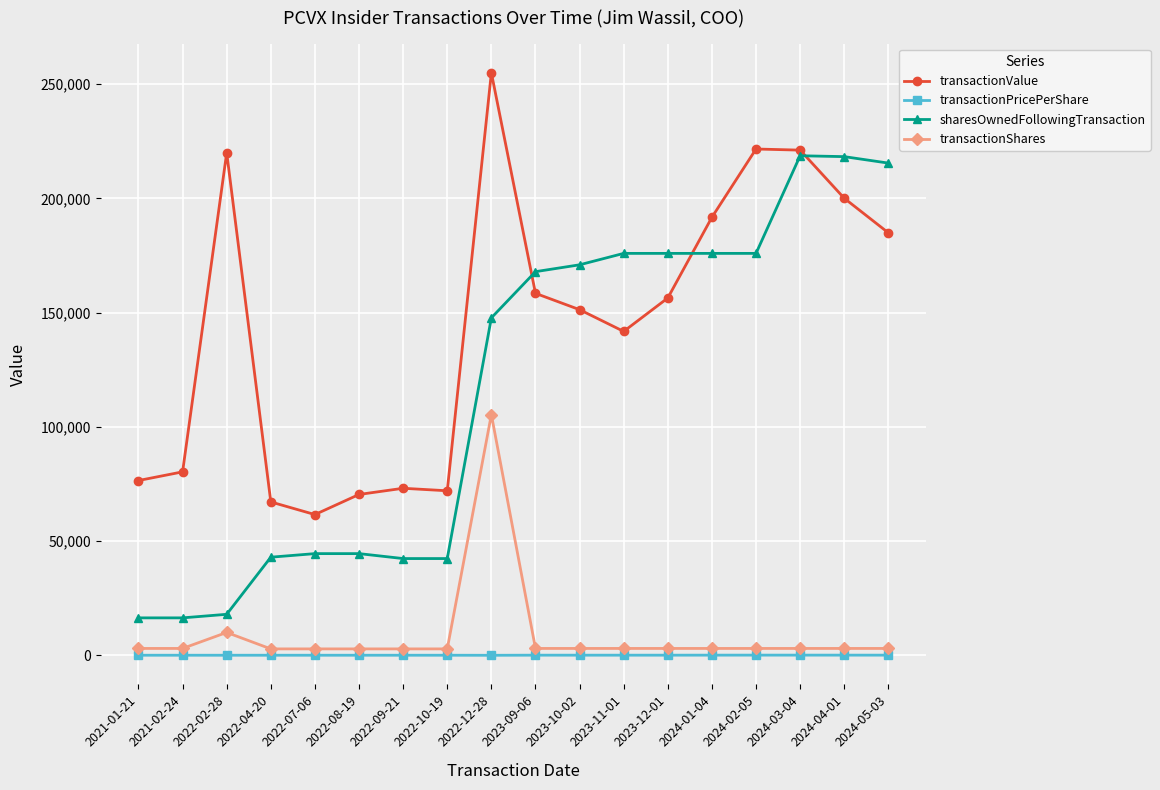

Which series has the largest total across all categories?

transactionValue